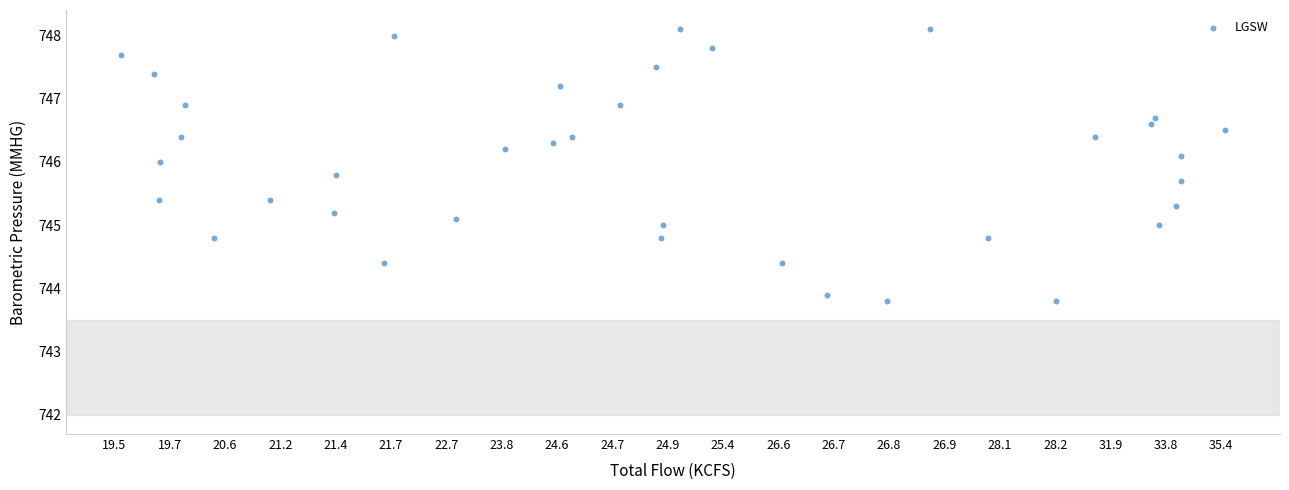

What is the range of X values (max minus min)?

19.9